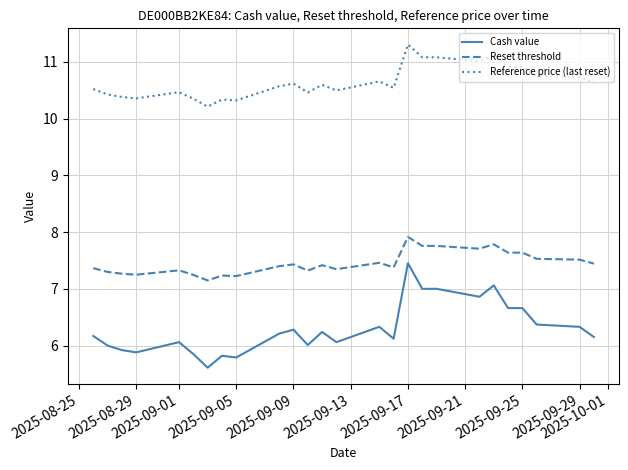

Which series has the largest total across all categories?

Reference price (last reset)